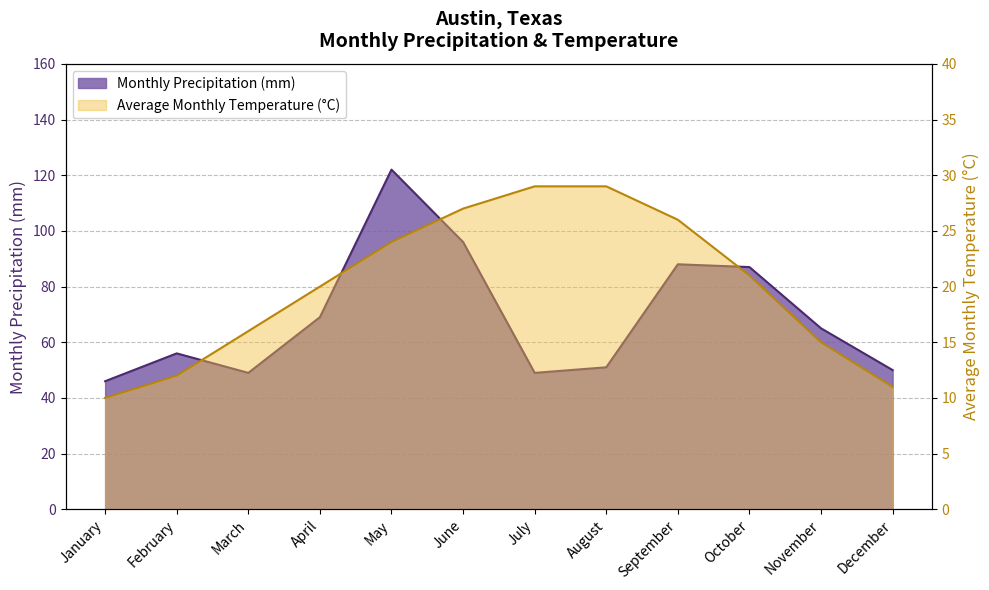

Rank the series at February from lowest to highest value.

Average Monthly Temperature (°C), Monthly Precipitation (mm)